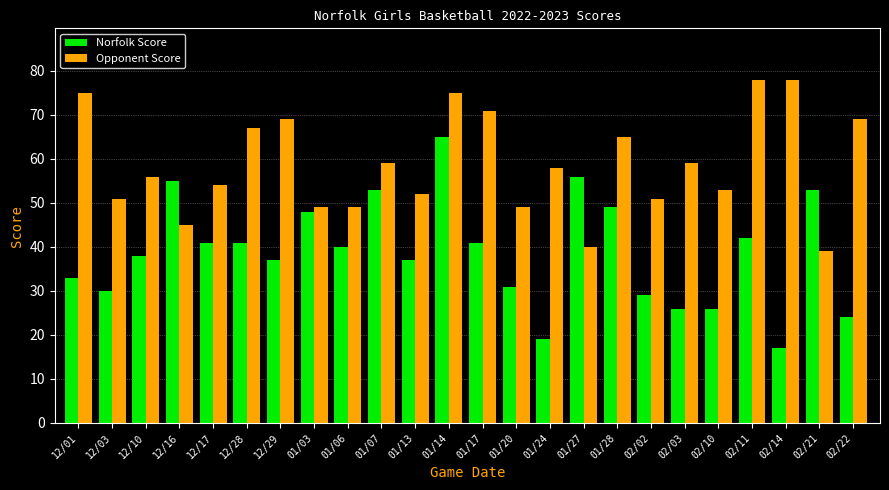

At 12/16, list the series in order from smallest to largest.

Opponent Score, Norfolk Score